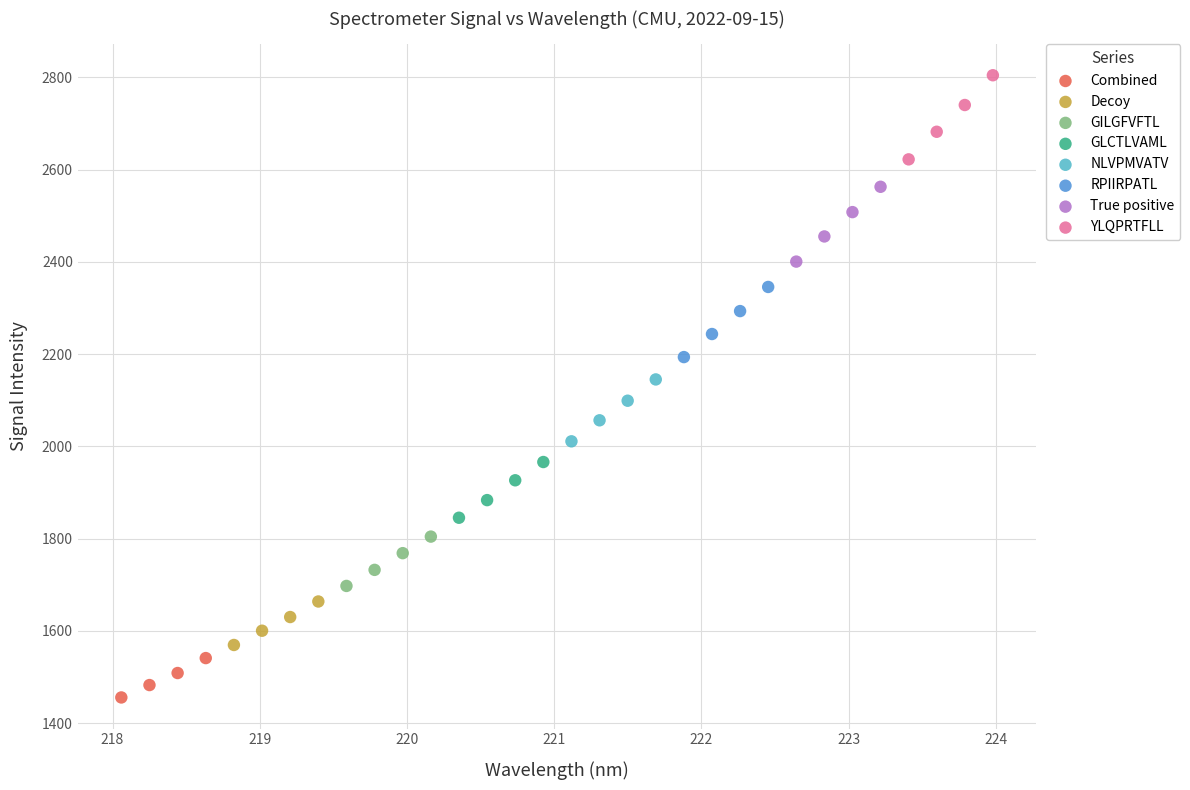

What are all the series names shown in the legend?

Combined, Decoy, GILGFVFTL, GLCTLVAML, NLVPMVATV, RPIIRPATL, True positive, YLQPRTFLL